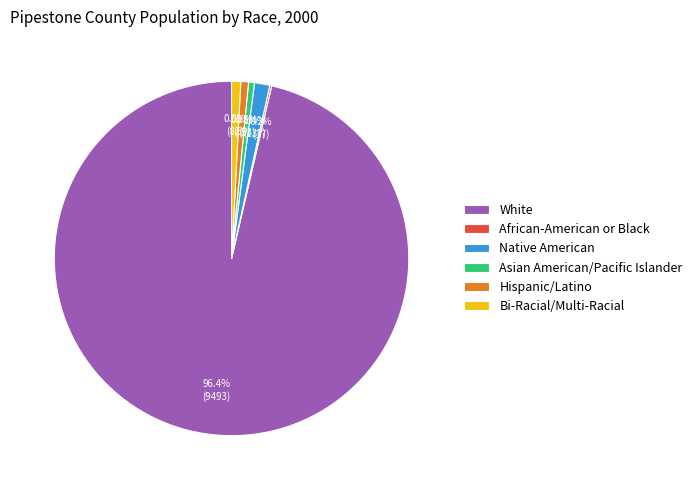

Which category has the biggest portion of the pie?

White